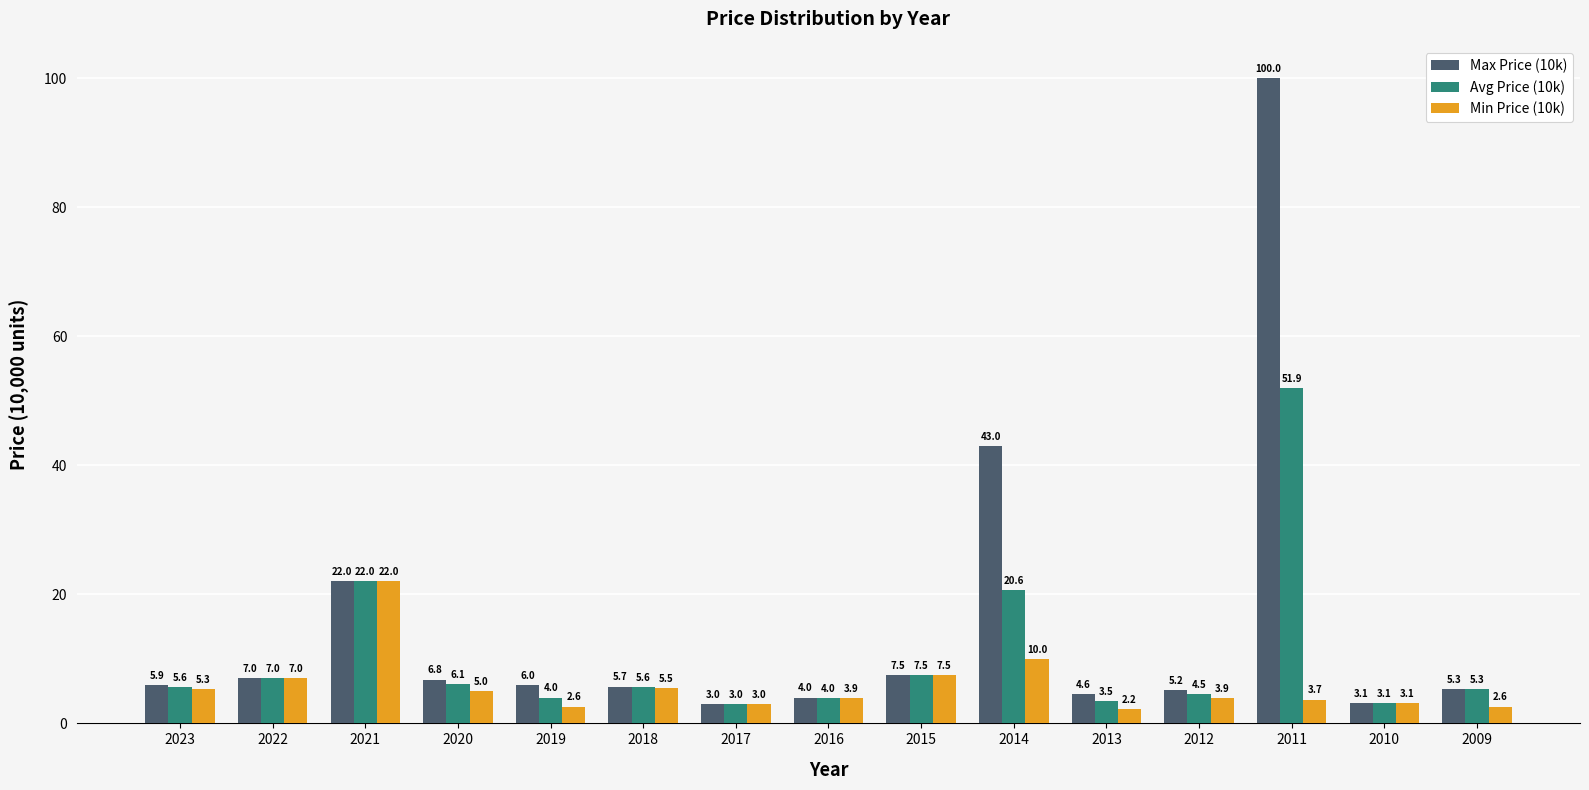

Is it true that Avg Price (10k) equals 4.0 at 2016?

True